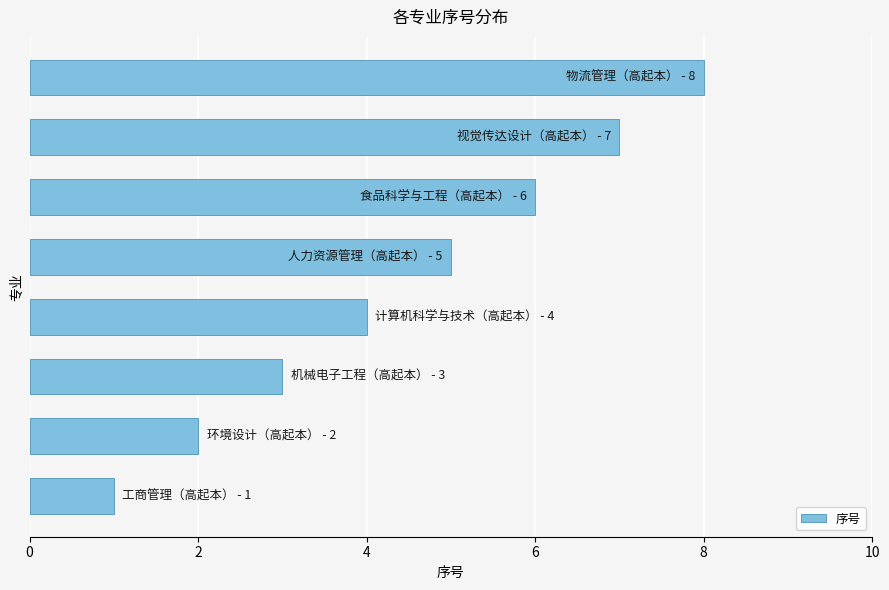

What is the maximum value shown in the chart?

8